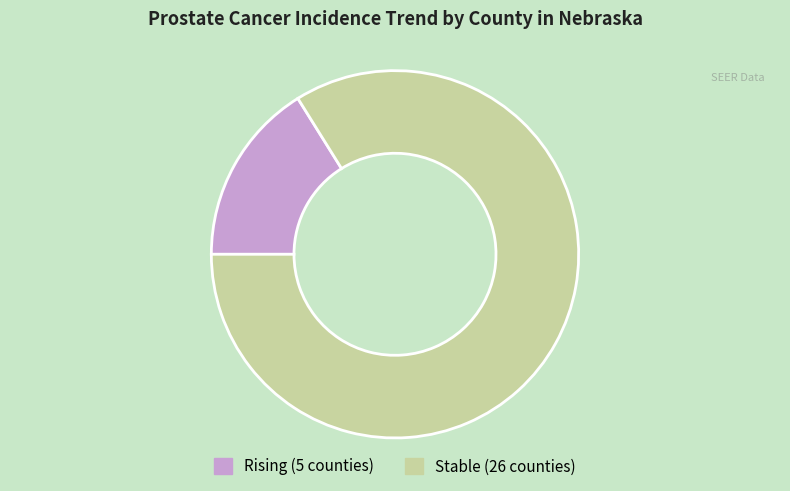

Is there a majority slice in this chart?

Yes